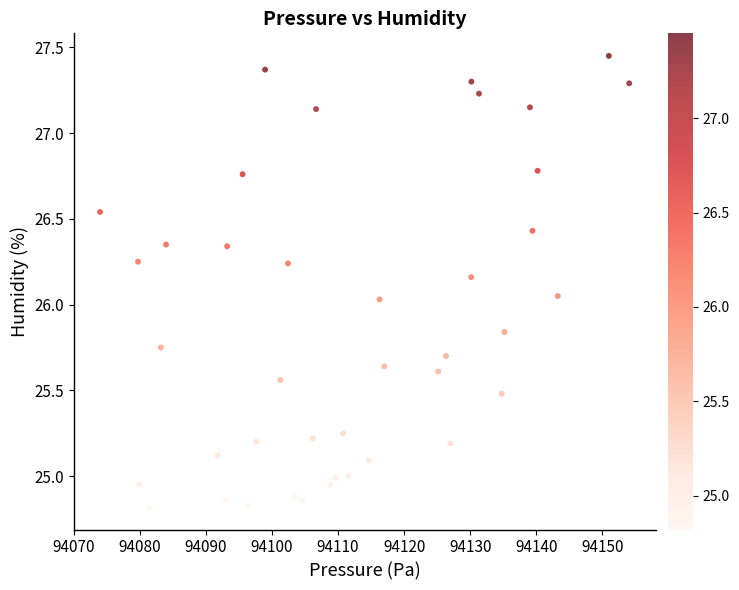

What is the range of X values (max minus min)?

80.1